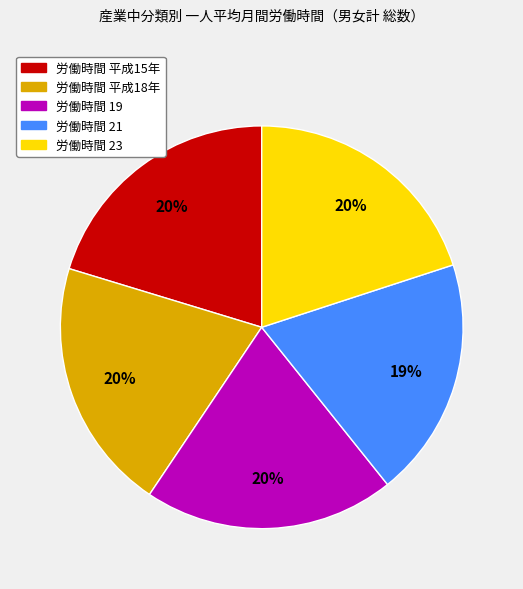

To the nearest percent, what is the difference between the largest and smallest slice percentages?

1%